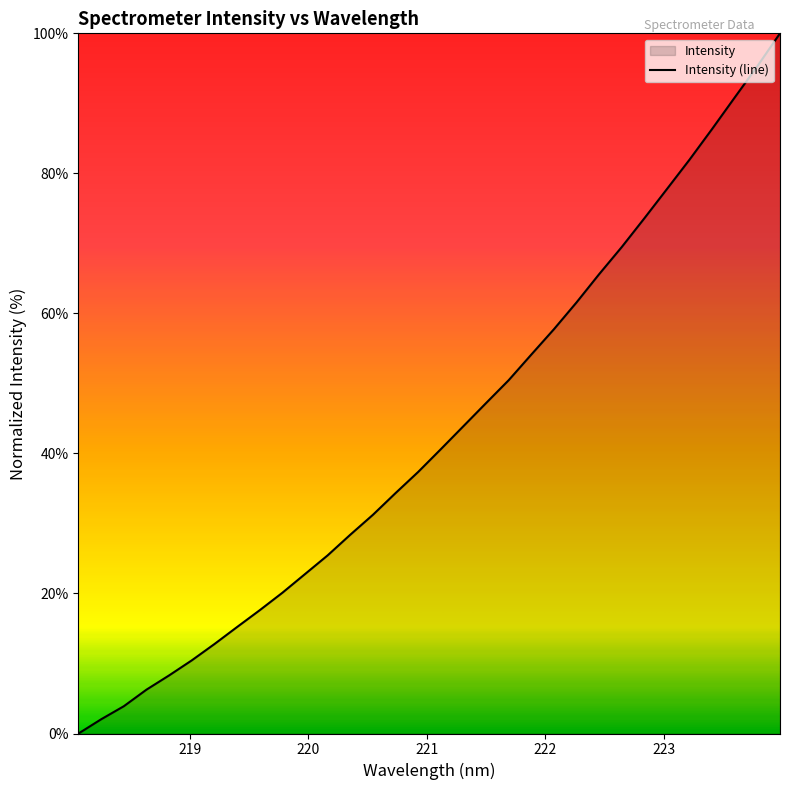

What is the maximum value shown in the chart?

100.0